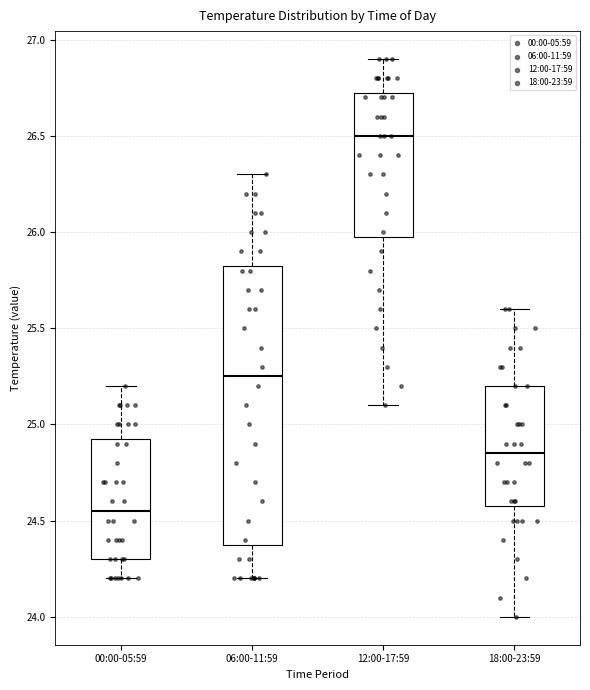

Comparing the boxes themselves (not the whiskers), which one is the tallest?

06:00-11:59